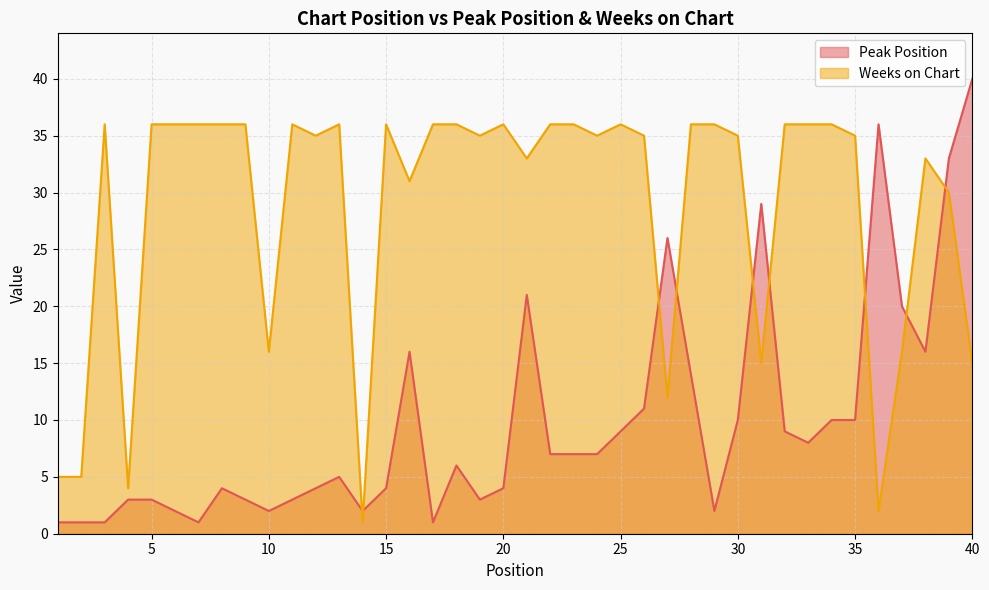

What is the spread (max minus min) of values at 6?

34